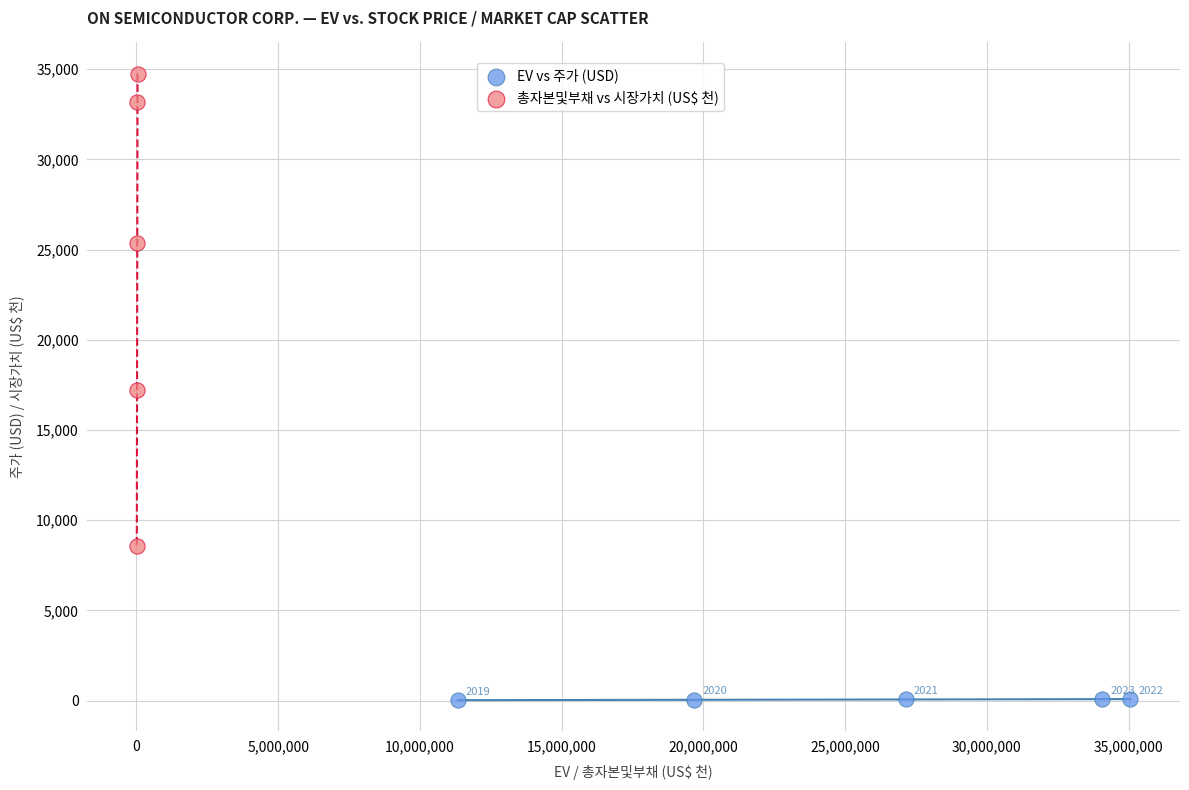

Which series contains the lowest Y value?

EV vs 주가 (USD)